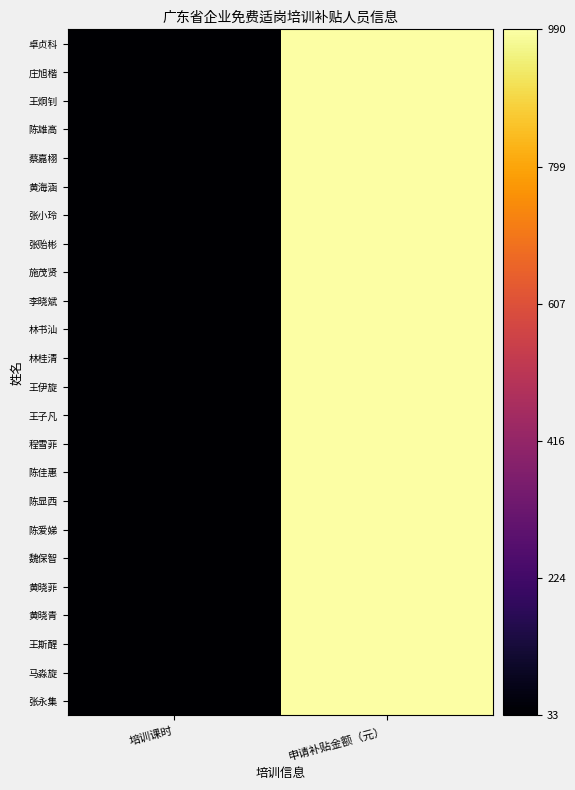

At which category does the chart reach its peak across all series?

申请补贴金额（元）